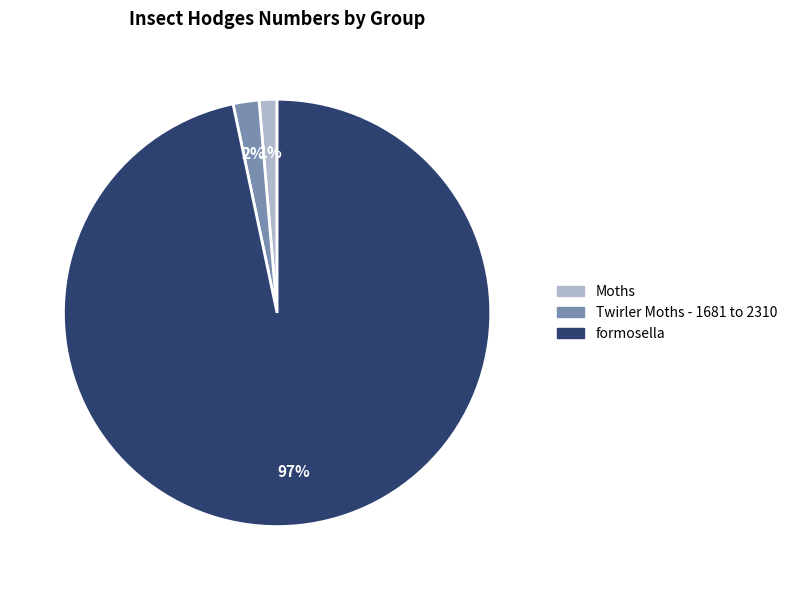

Which category has the biggest portion of the pie?

formosella